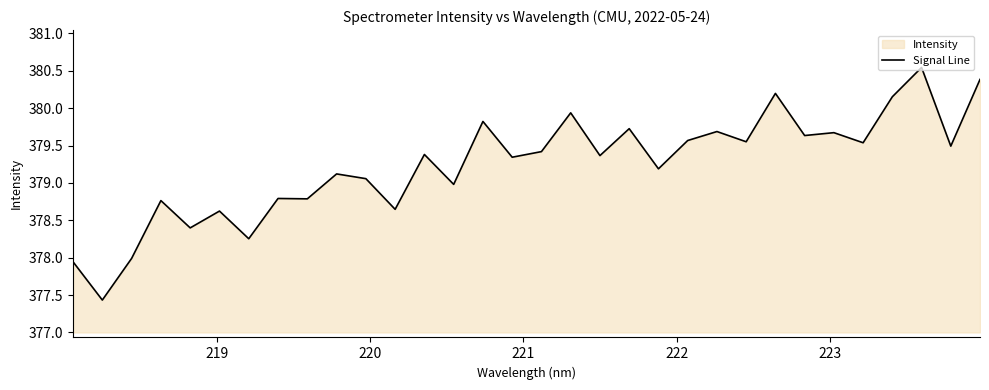

What is the minimum value shown in the chart?

377.4